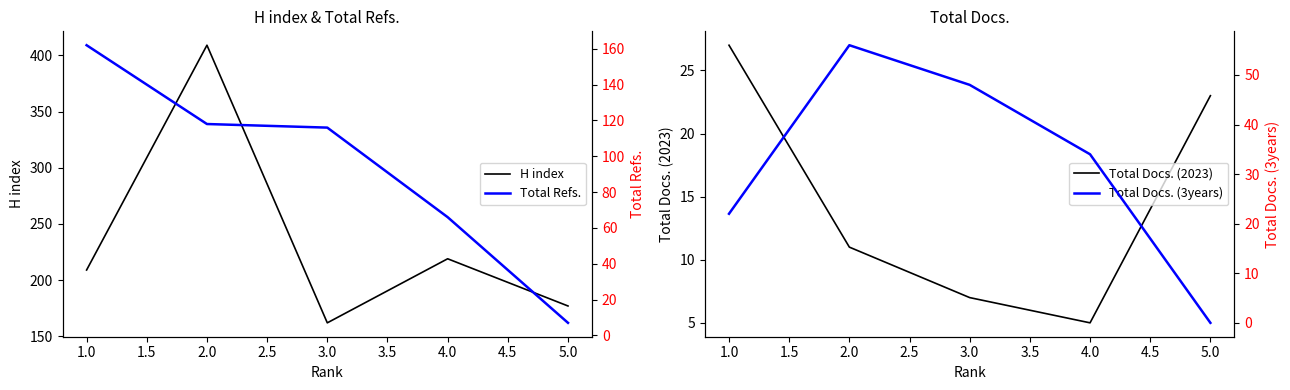

Rank the categories by H index value from lowest to highest.

3.0, 5.0, 1.0, 4.0, 2.0